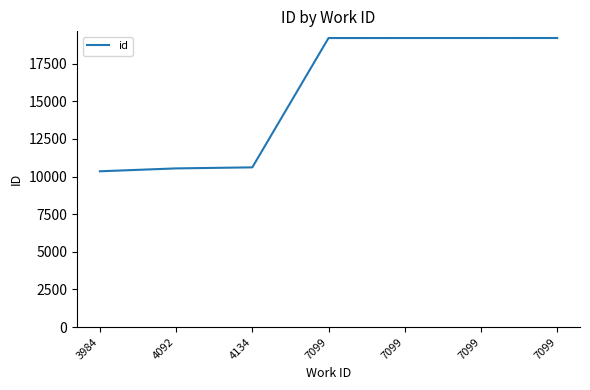

Reading left to right, transcribe all the data shown in this chart.

10349	10541	10610	19201	19202	19203	19204